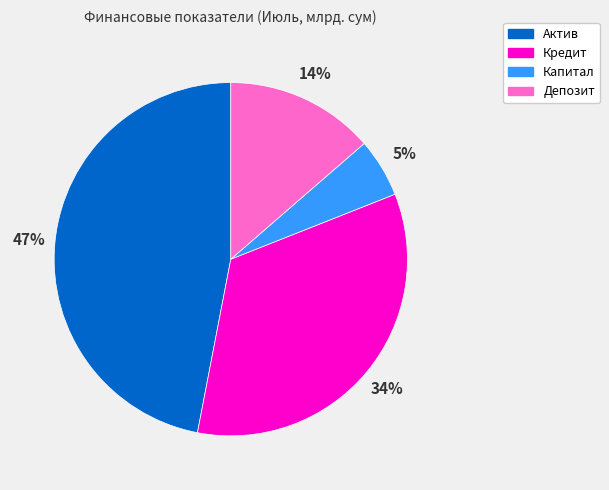

To the nearest percent, what percentage of the pie is Кредит?

34%